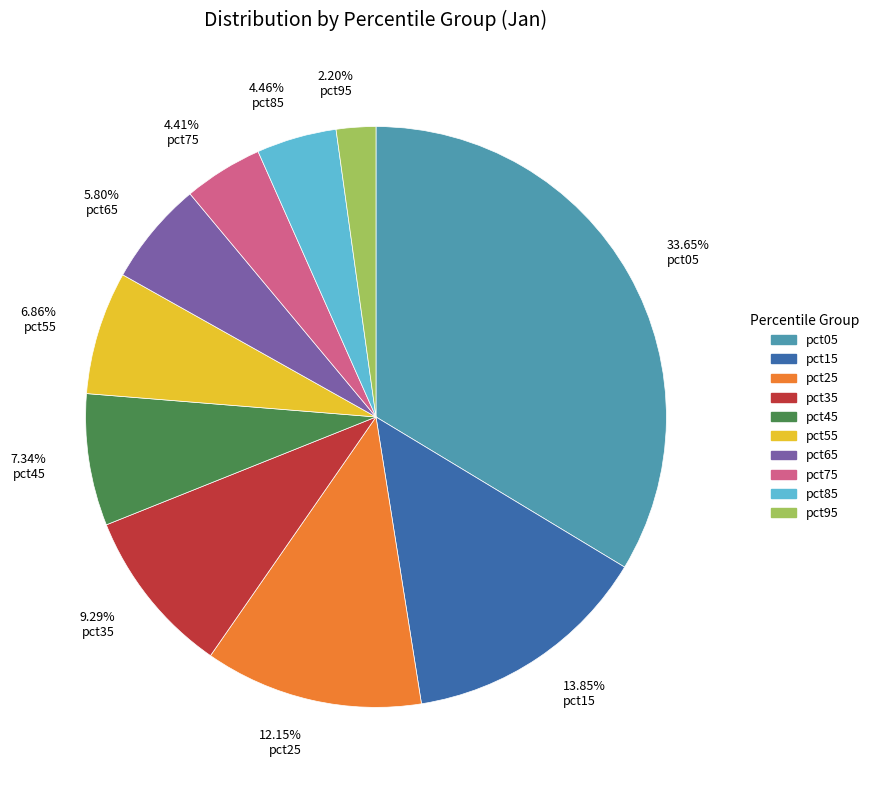

What portion of the pie excludes pct35?

90.7%